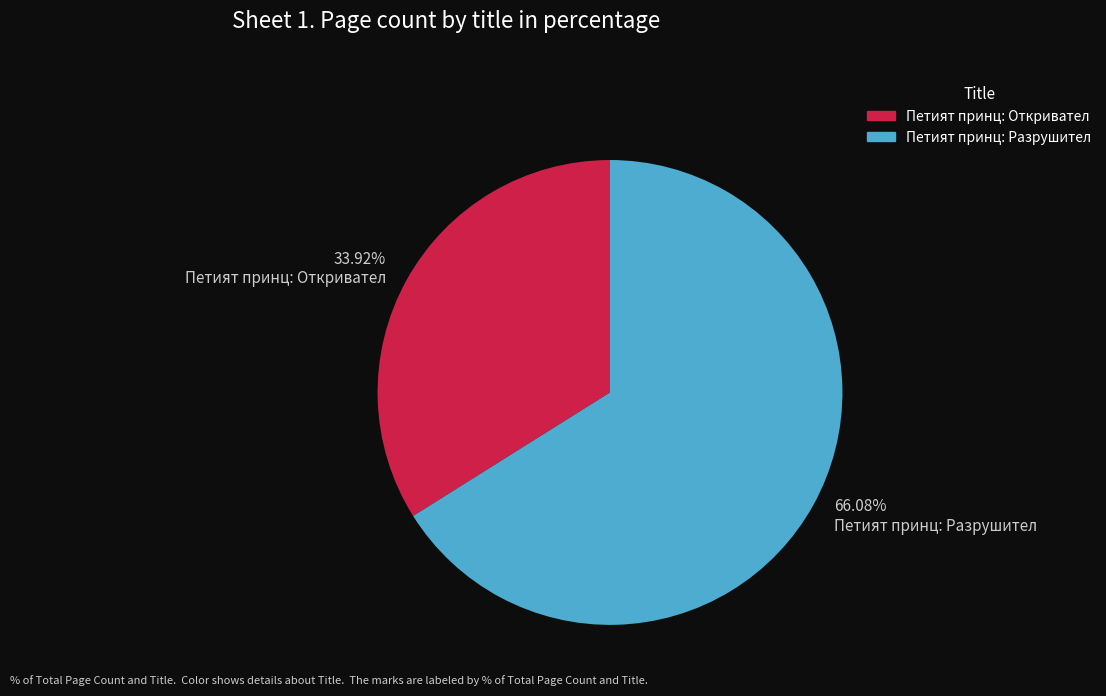

The Петият принц: Разрушител slice represents 56% of the pie. True or false?

False